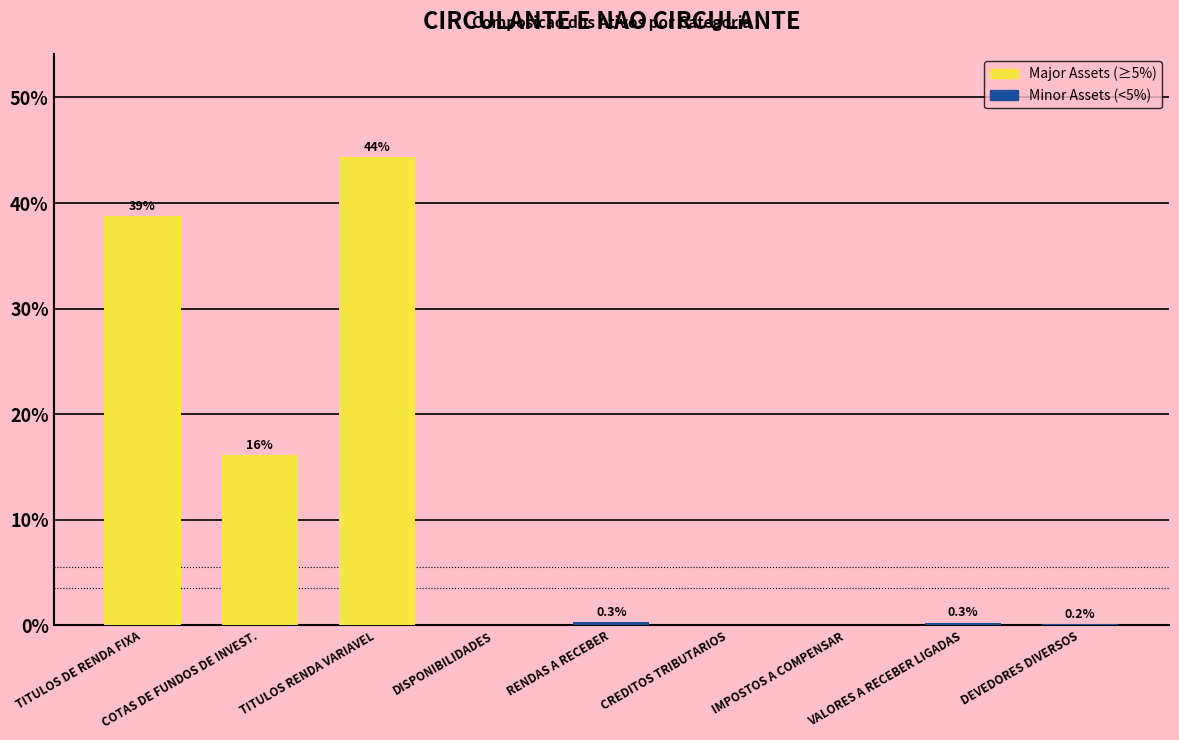

What is the change in value from TITULOS RENDA VARIAVEL to IMPOSTOS A COMPENSAR?

-44.3